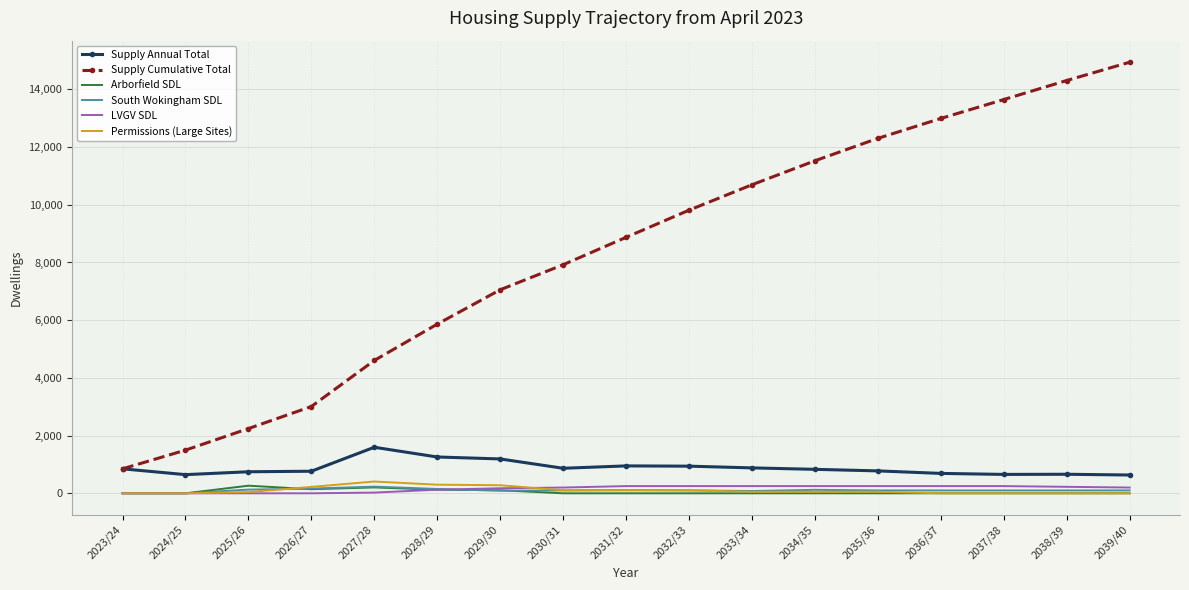

What value does the South Wokingham SDL series have at 2030/31, to the nearest 5?

100